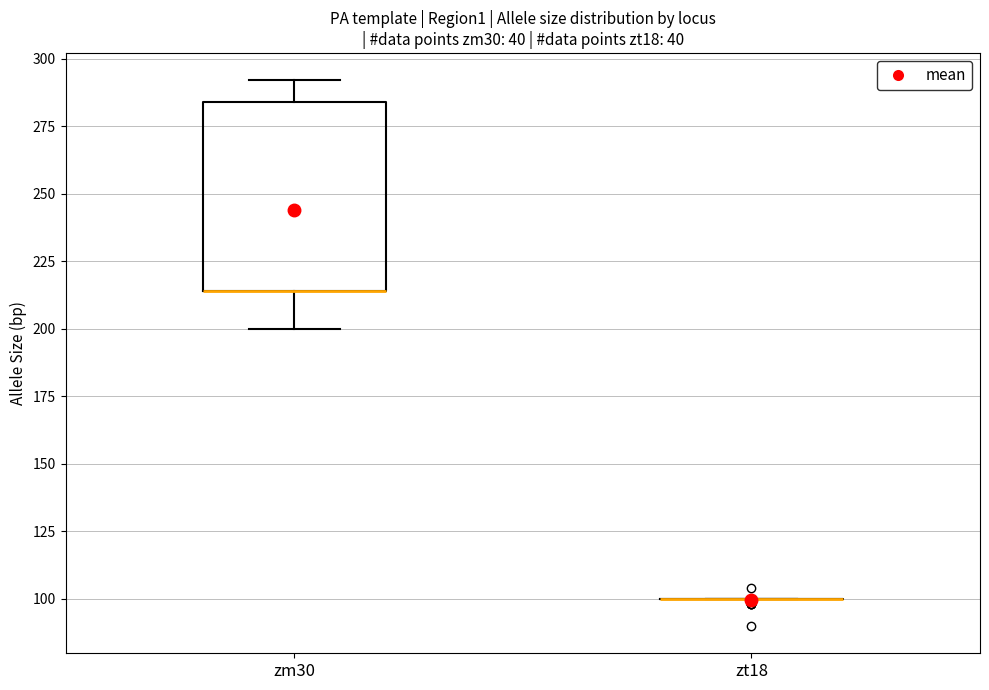

Comparing the boxes themselves (not the whiskers), which one is the tallest?

zm30